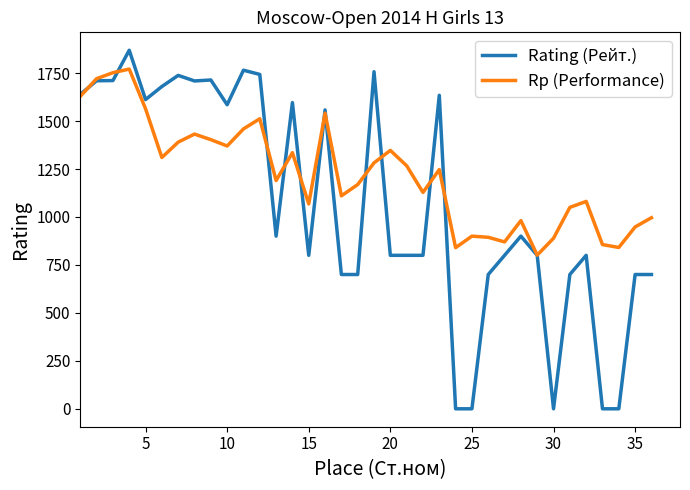

What is the maximum value shown in the chart?

1869